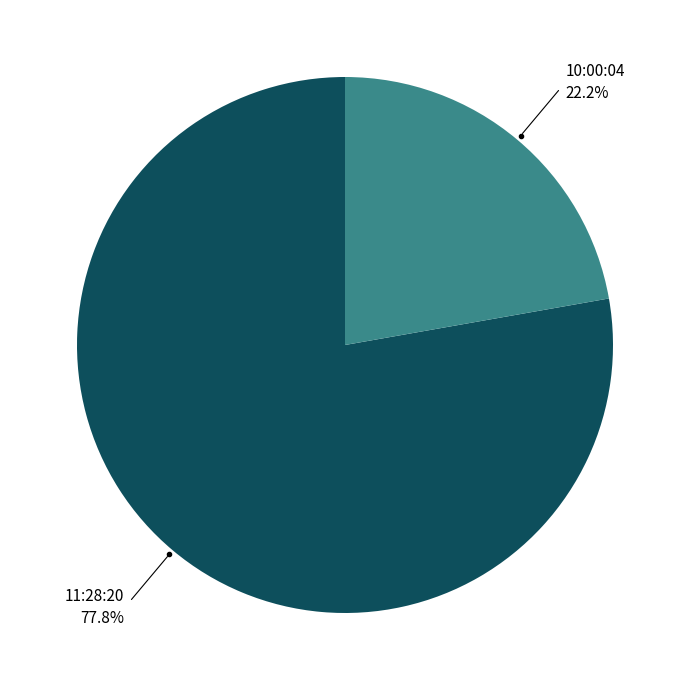

Does any single category account for the majority?

Yes